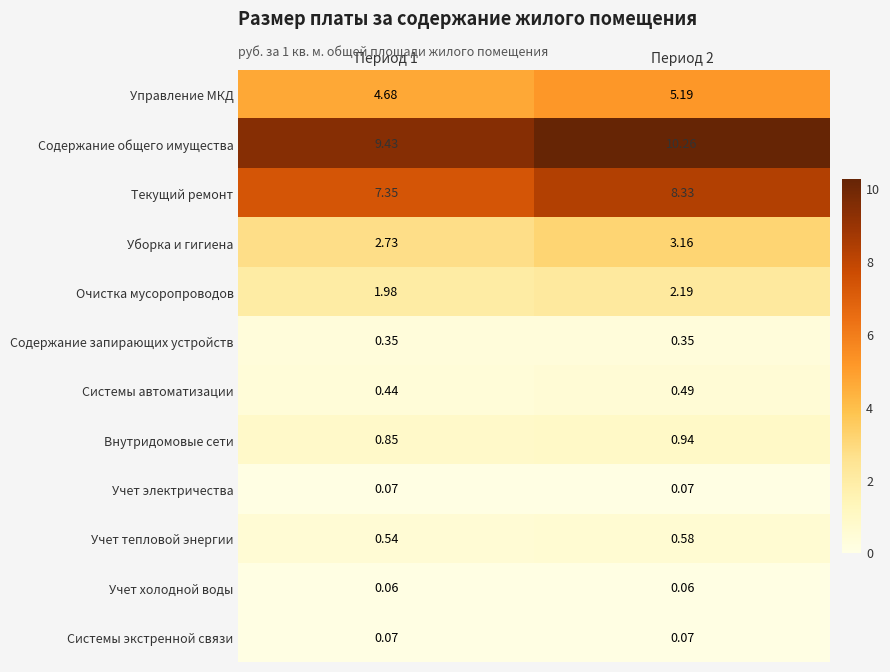

What is the total value across all series at Период 2?

31.7